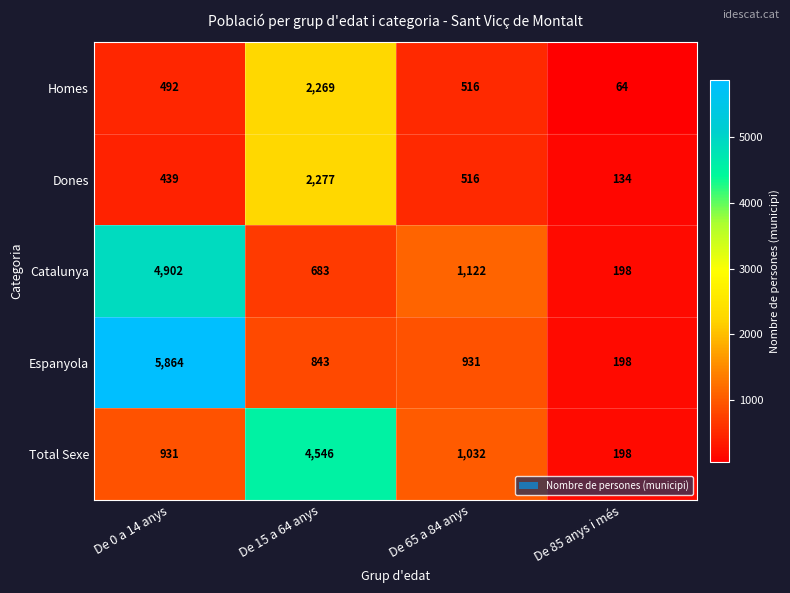

Which series has the largest range (max minus min)?

Espanyola